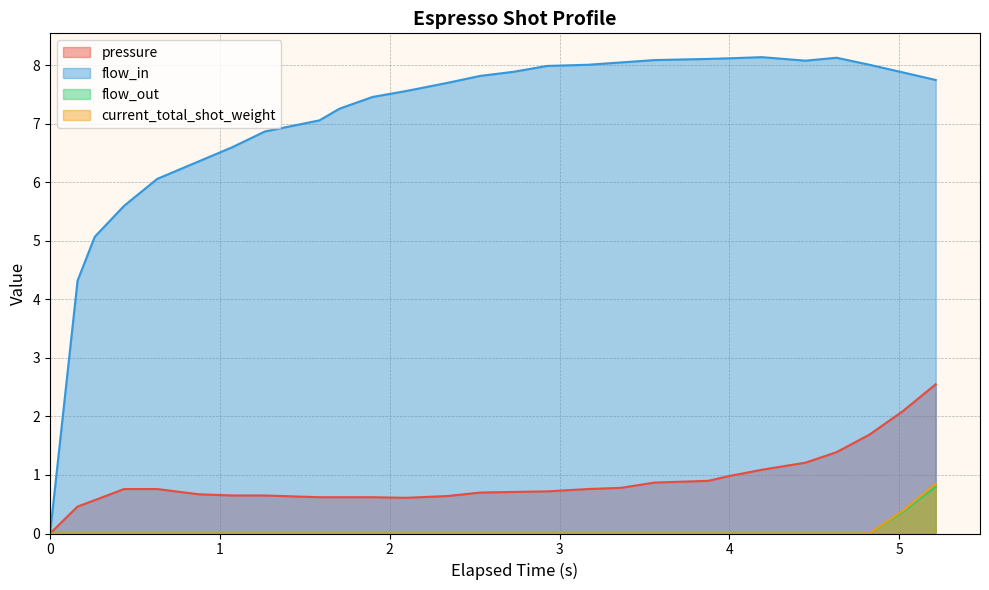

How many values in the flow_in series exceed 7?

19